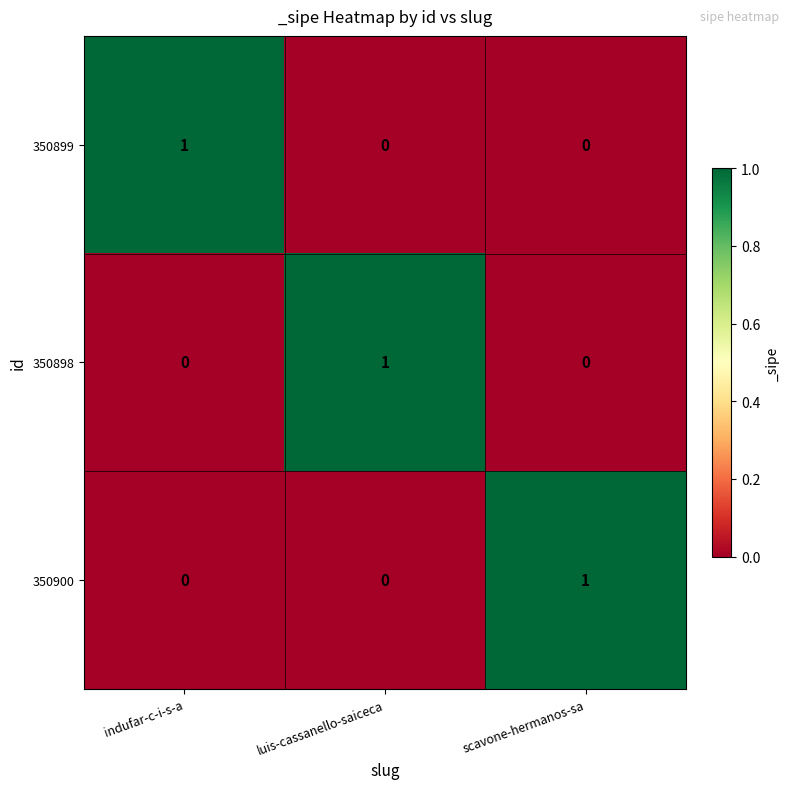

At how many categories does at least one series exceed 0?

3